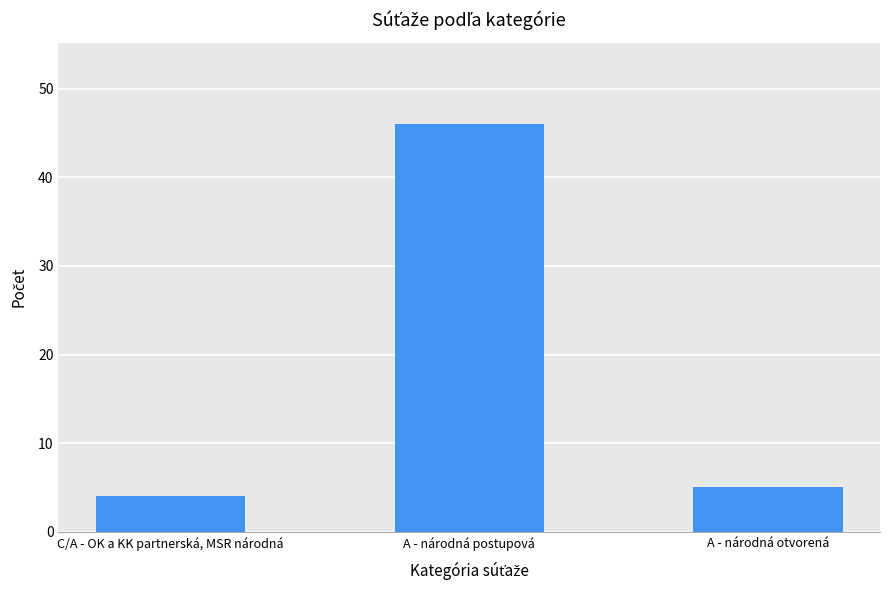

What is the sum of the values at A - národná otvorená and A - národná postupová?

51